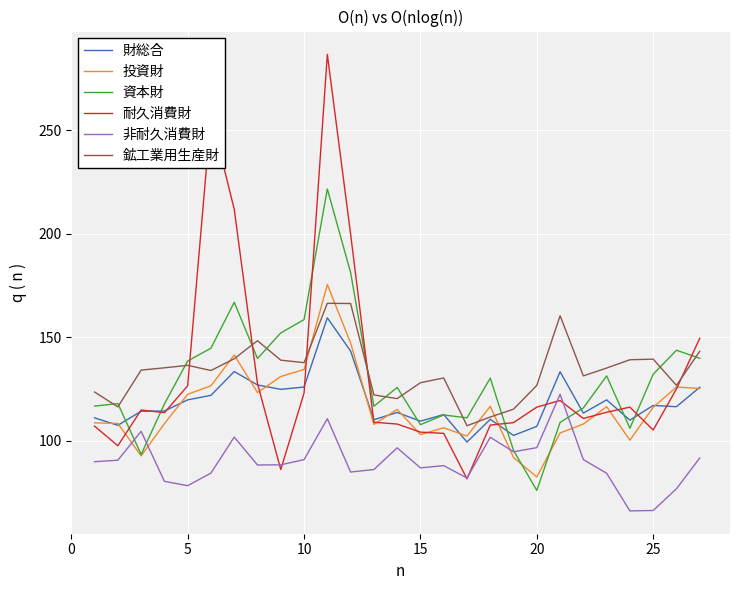

What is the maximum value for 投資財?

175.5